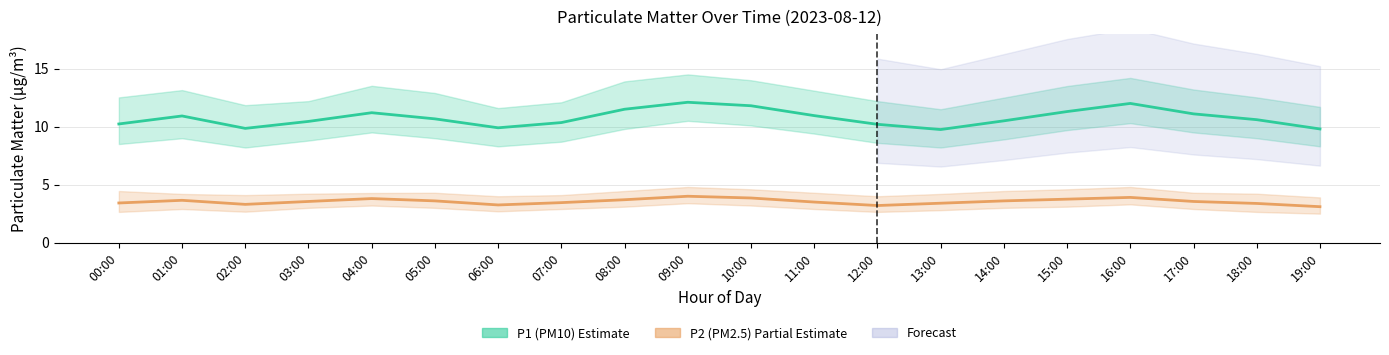

At how many categories does at least one series exceed 5?

20